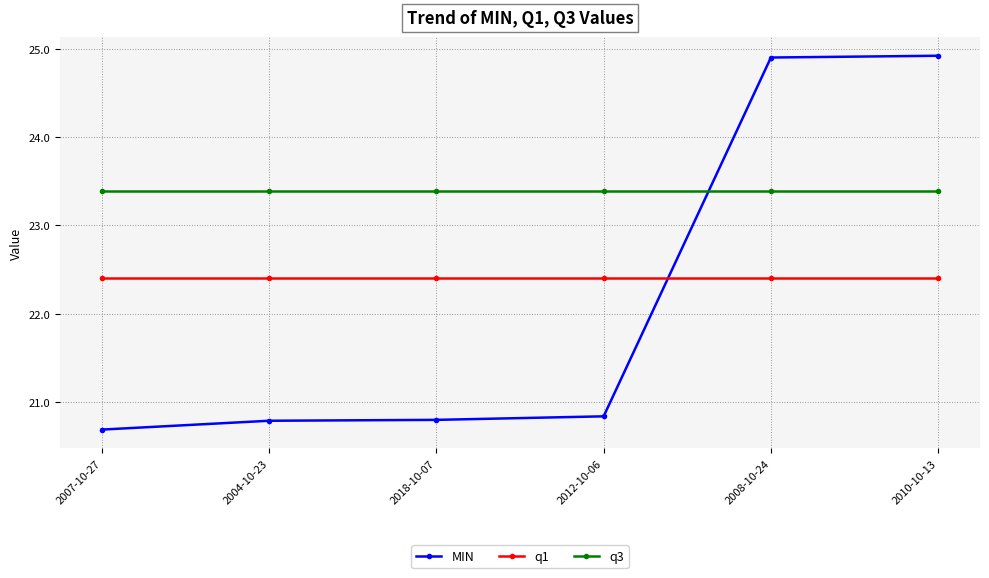

List the series in order of their peak value, highest first.

MIN, q3, q1